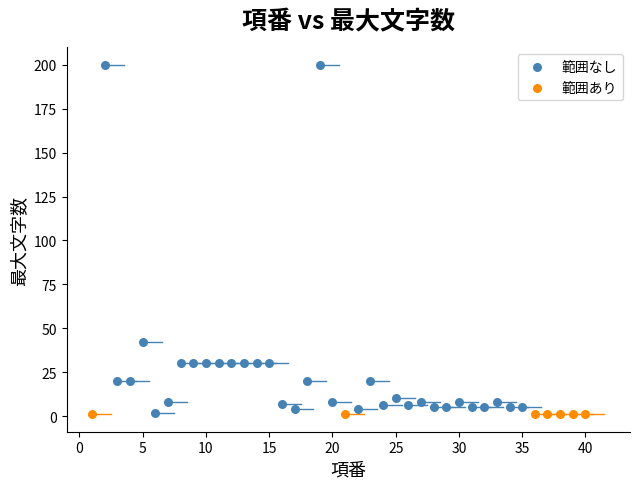

Which series reaches the maximum Y coordinate?

範囲なし